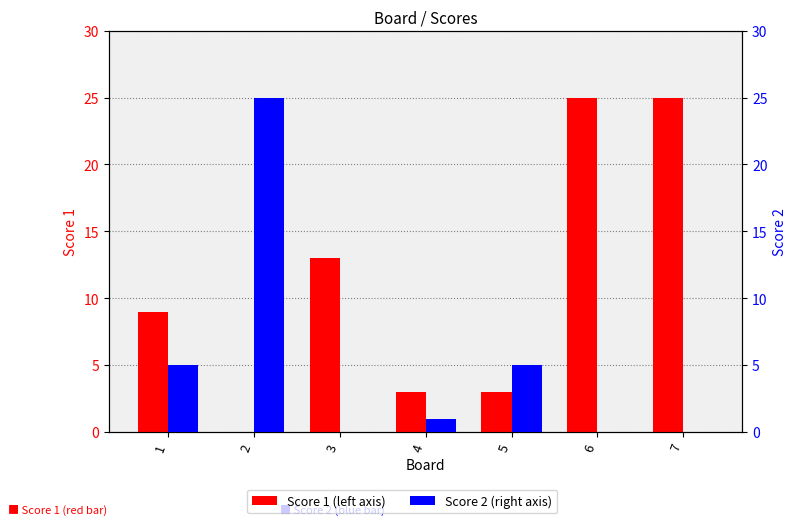

At which label does Score 2 reach its peak?

2